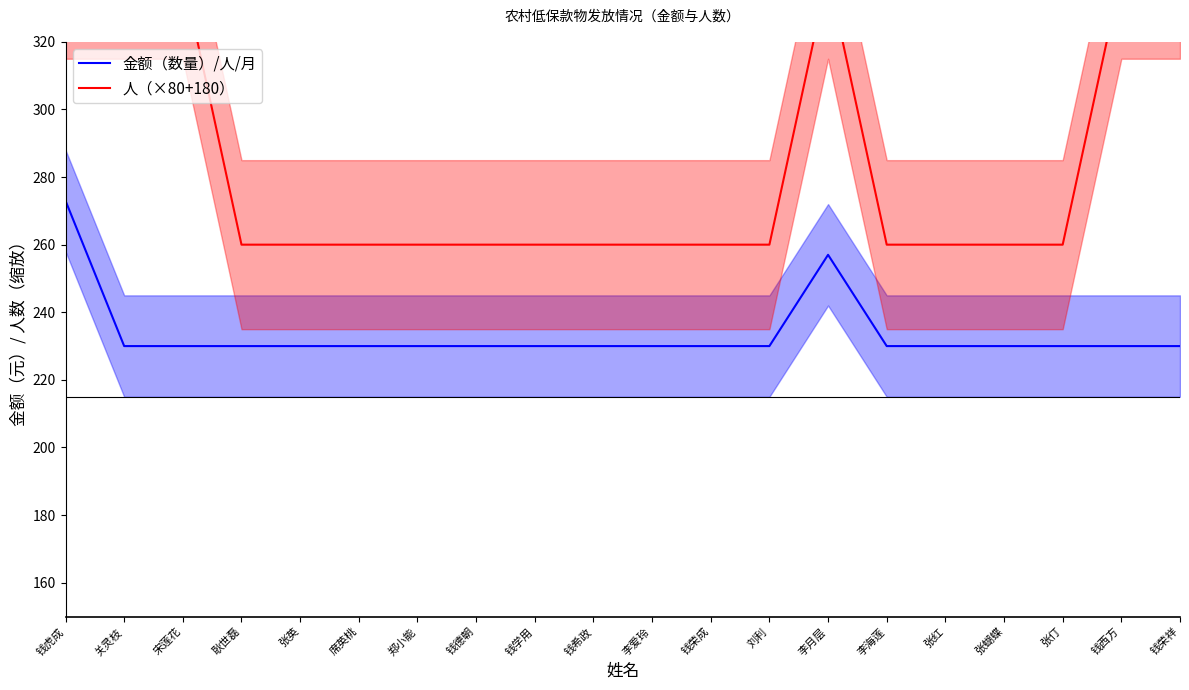

Count the 人（×80+180） values in the range 260 to 340.

20